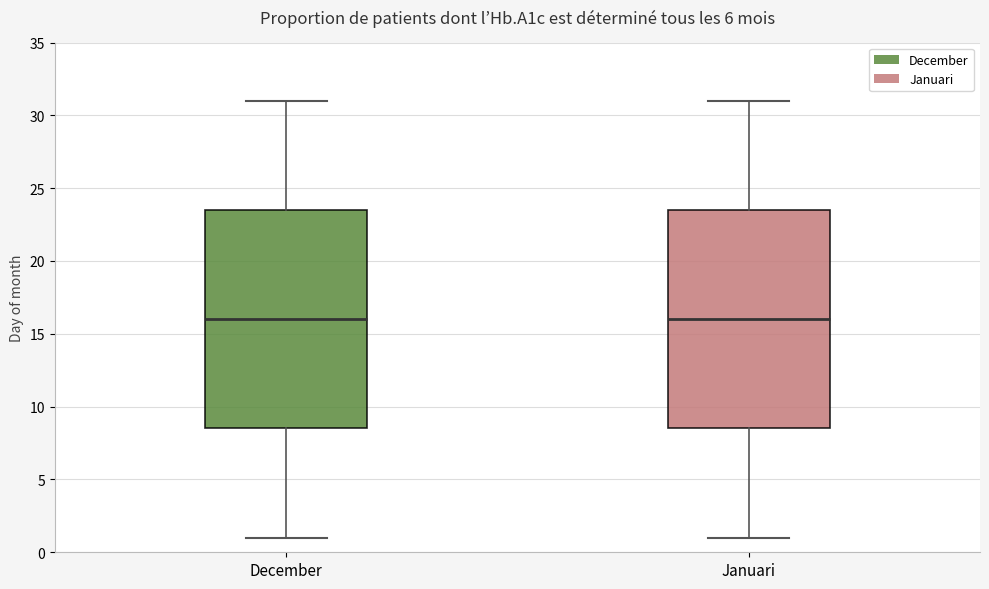

Reading left to right, read every box against the y-axis: the position of its median line, the range the box covers, and the ends of its whiskers. The values are not printed on the chart, so give them approximately, as read against the axis.

December: median 16.0, box 8.5 to 23.5, whiskers 1.0 to 31.0
Januari: median 16.0, box 8.5 to 23.5, whiskers 1.0 to 31.0